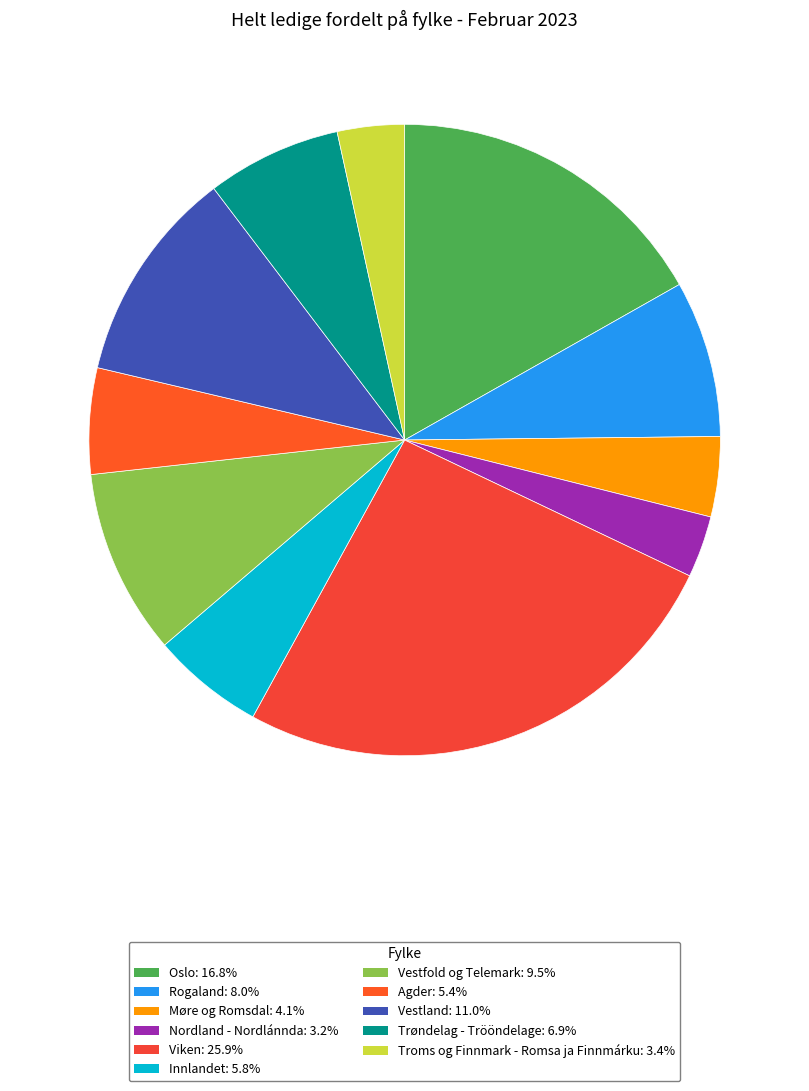

To the nearest percent, what is the average slice percentage?

9%